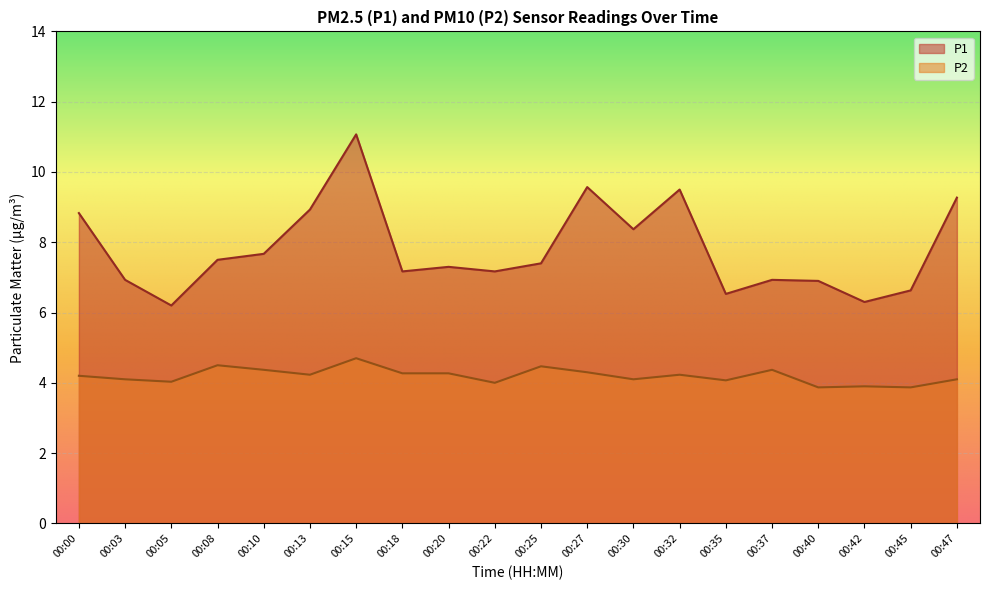

Does the chart display data point markers on the line(s)?

No